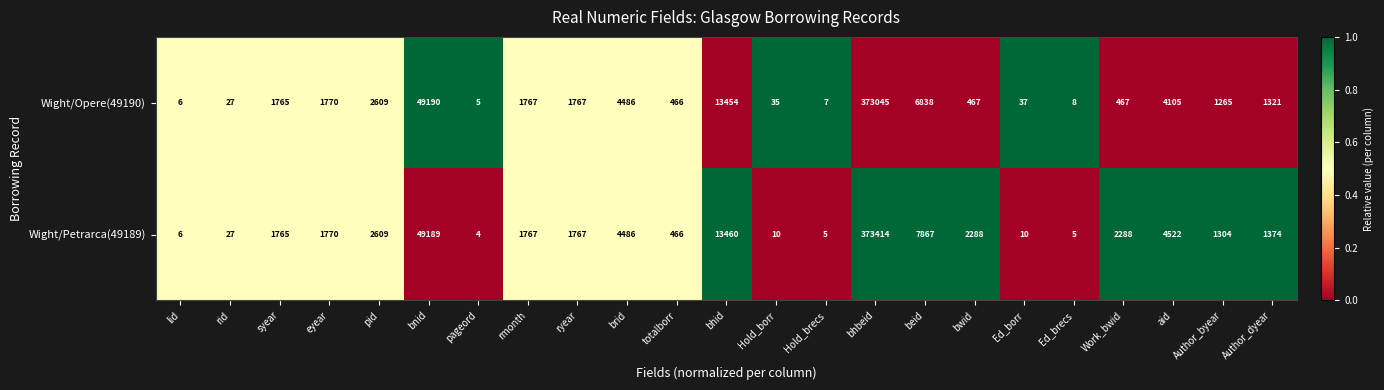

What is the spread (max minus min) of values at bhid?

6